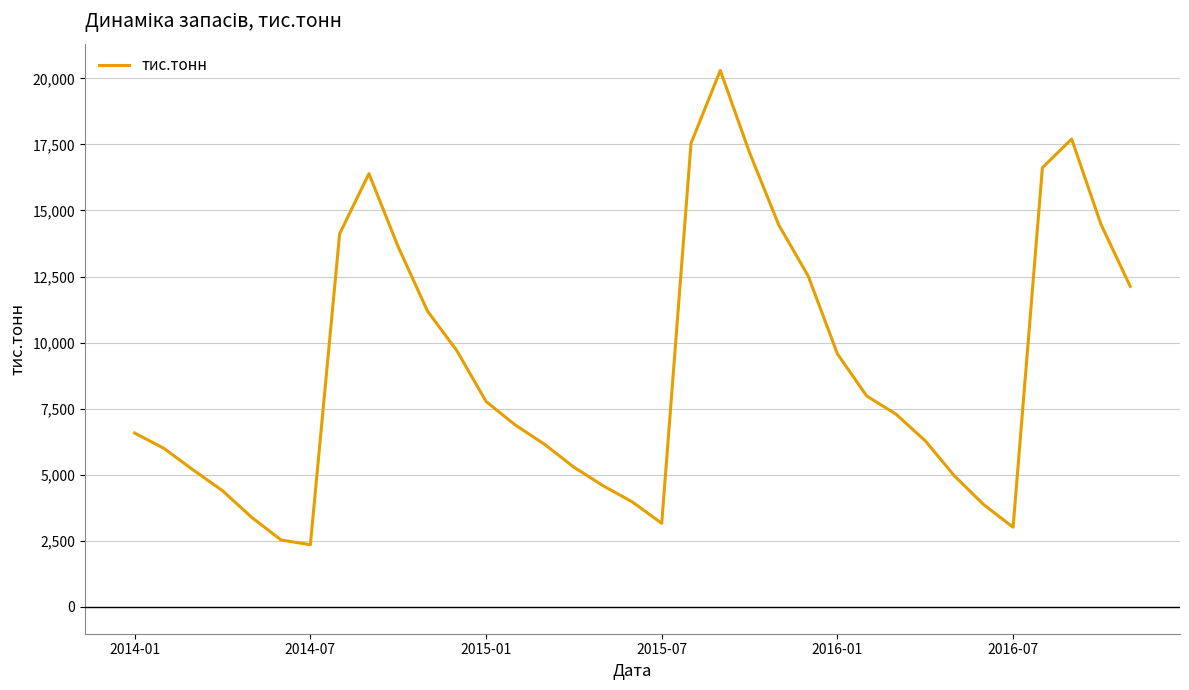

What is the difference between the maximum and minimum values?

17944.6